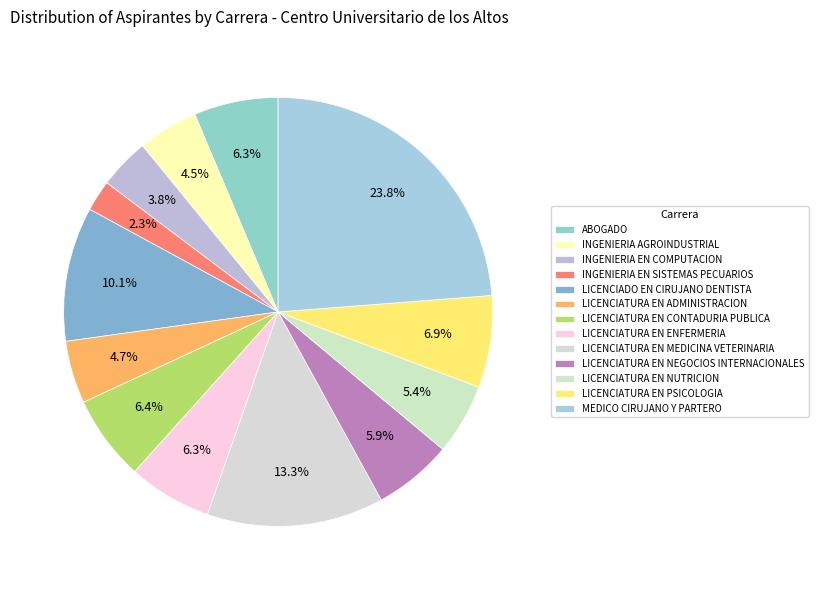

Does any single category account for the majority?

No